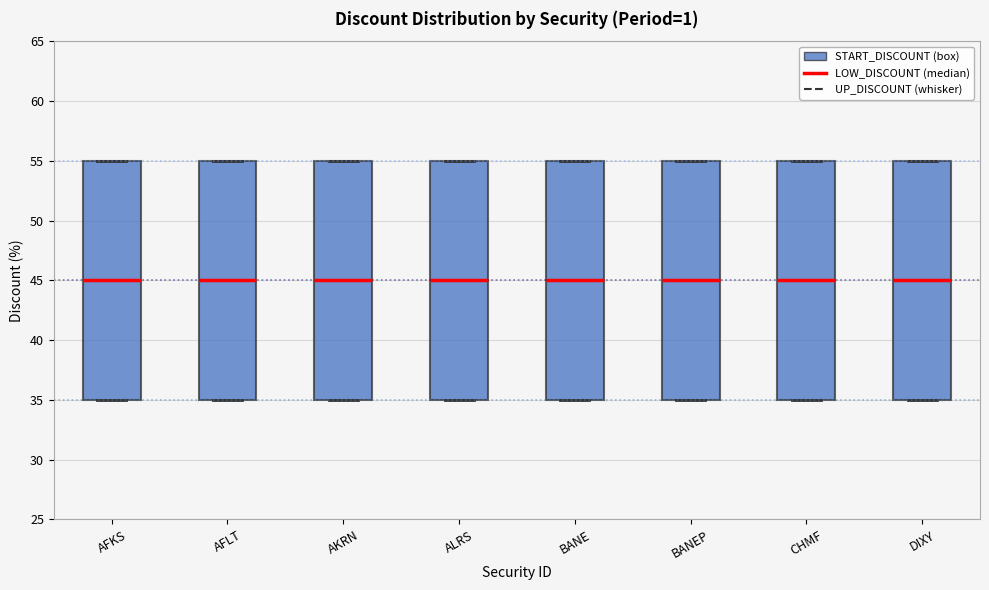

Where is the upper edge of the box for ALRS on the y-axis? The values are not printed on the chart, so give them approximately, as read against the axis.

55